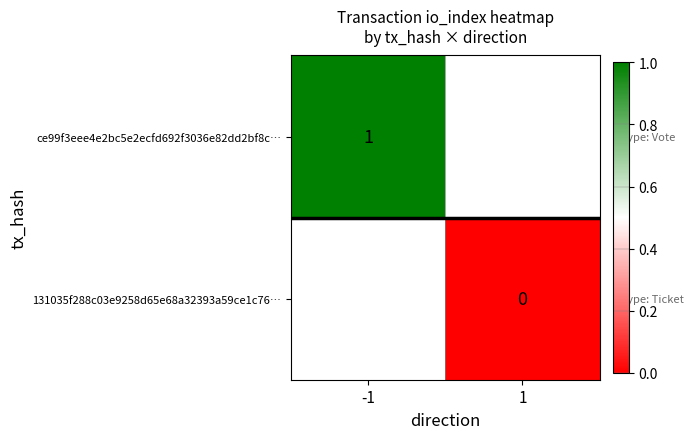

At which category does the chart reach its minimum across all series?

1